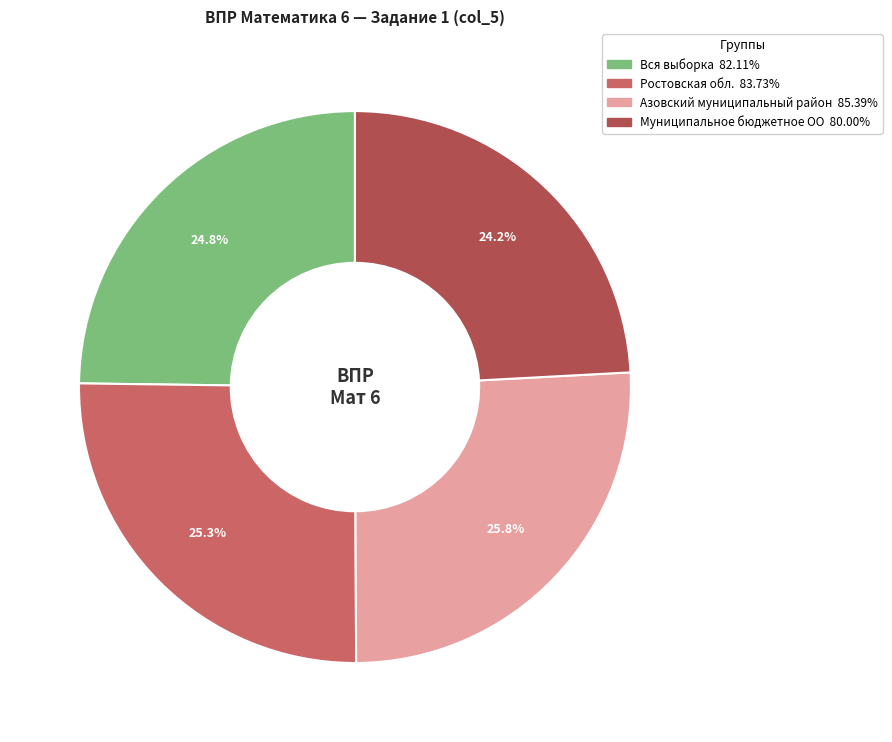

How many segments does this pie chart have?

4